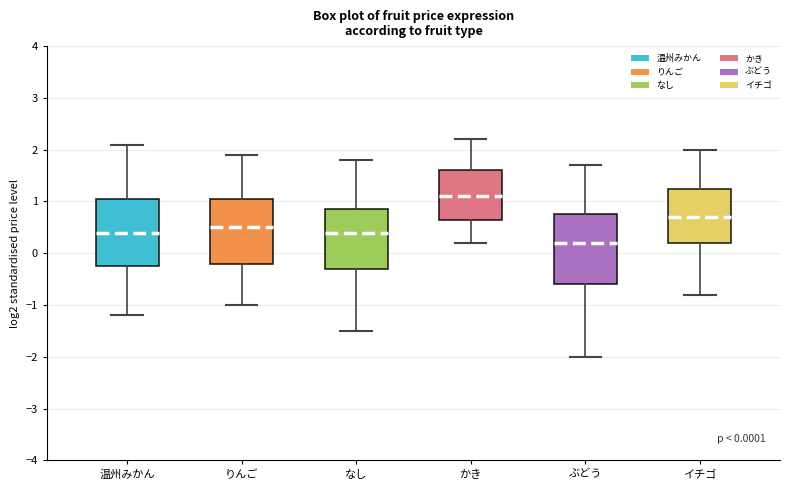

Which box's median line is the lowest?

ぶどう